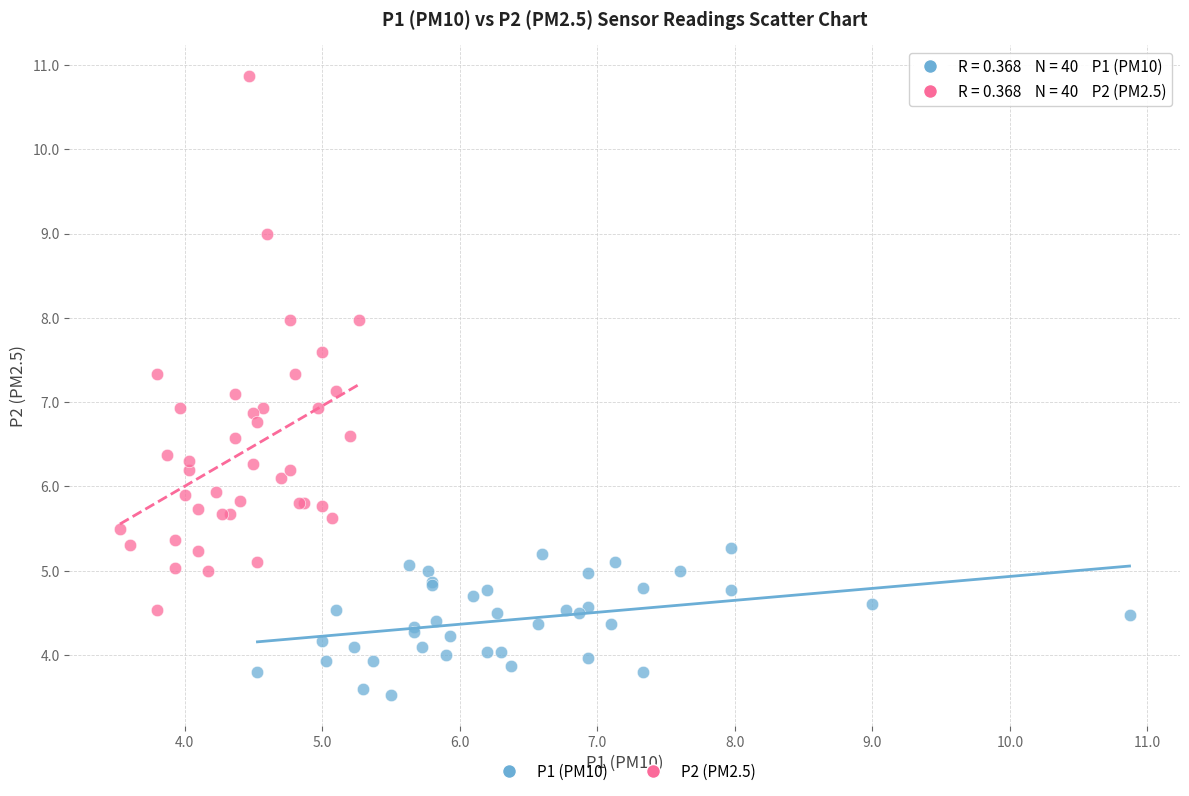

Which series has the largest Y range (max minus min)?

P2 (PM2.5)